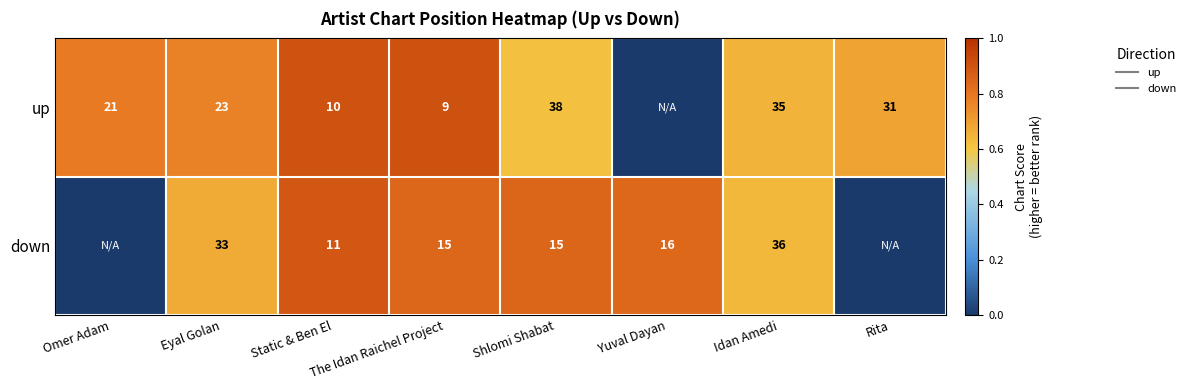

Between Yuval Dayan and Idan Amedi, which is larger?

Idan Amedi